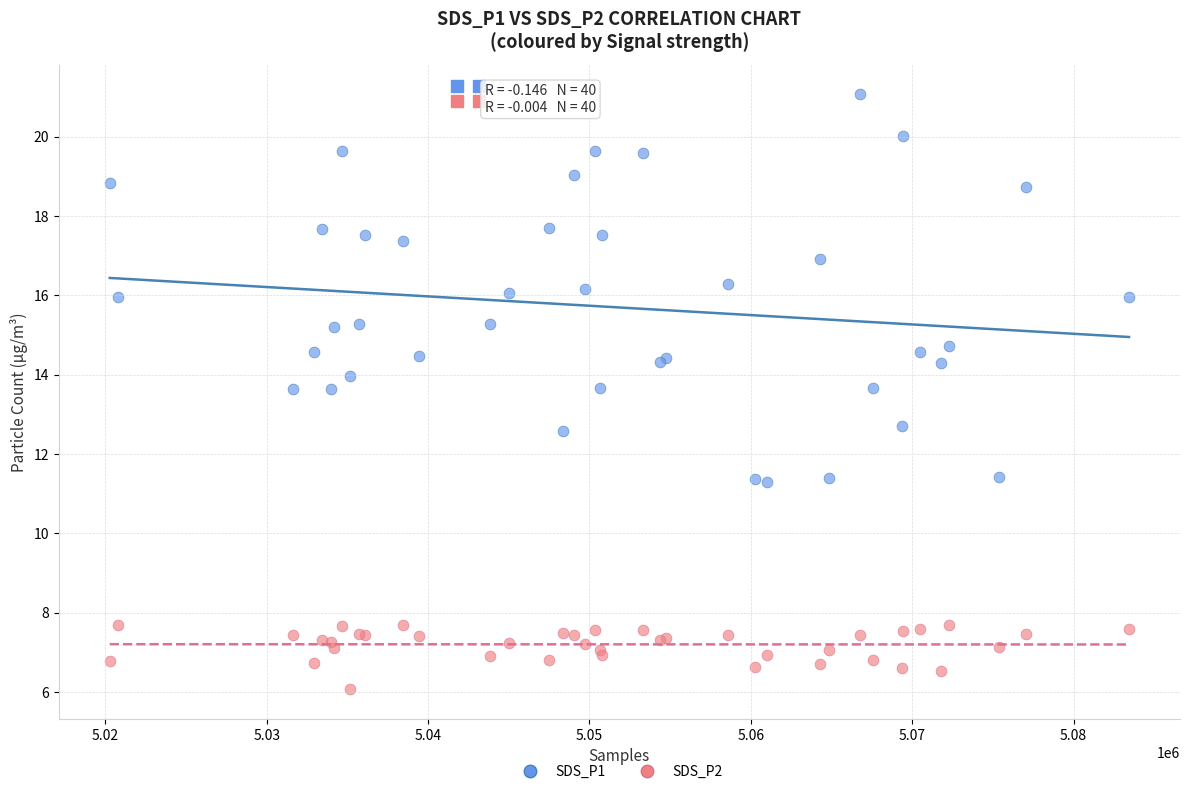

Which series contains the highest Y value?

SDS_P1